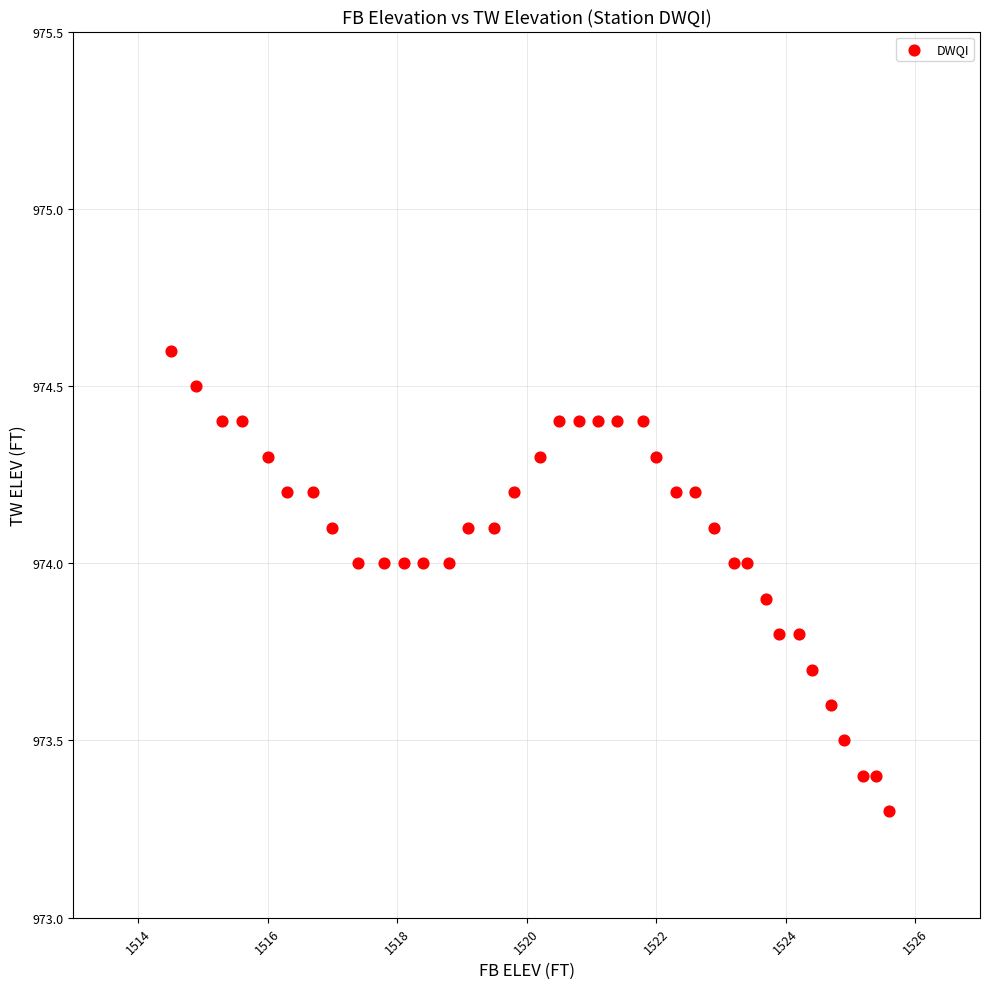

What Y value in the scatter plot is closest to 973?

973.3